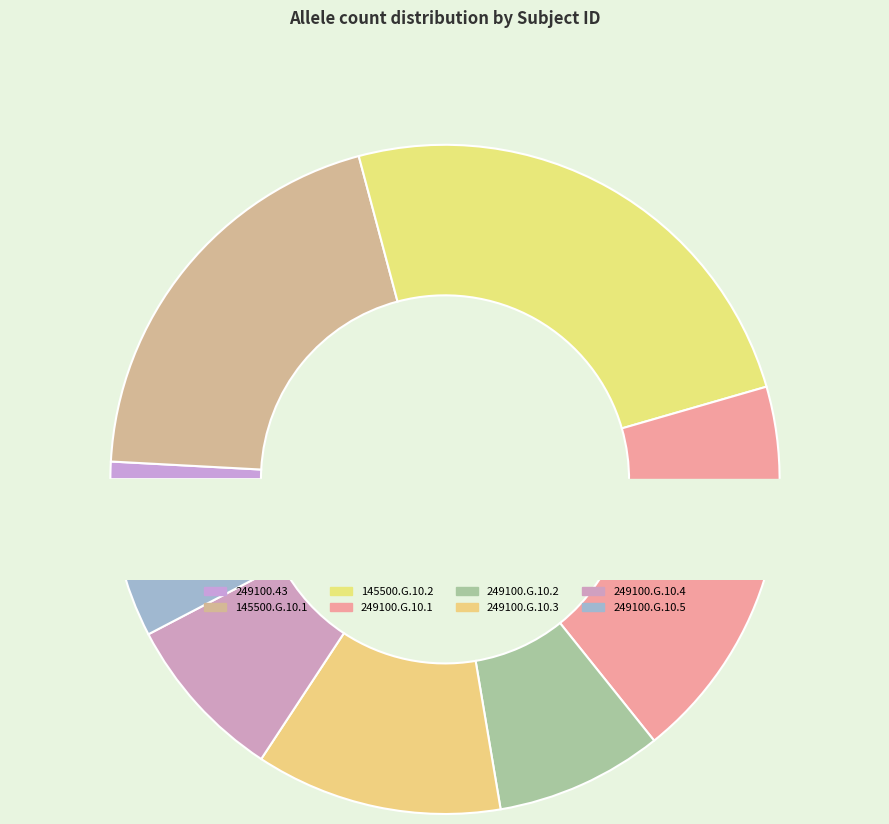

Rank the categories by value from highest to lowest.

145500.G.10.2, 145500.G.10.1, 249100.G.10.1, 249100.G.10.3, 249100.G.10.2, 249100.G.10.4, 249100.G.10.5, 249100.43